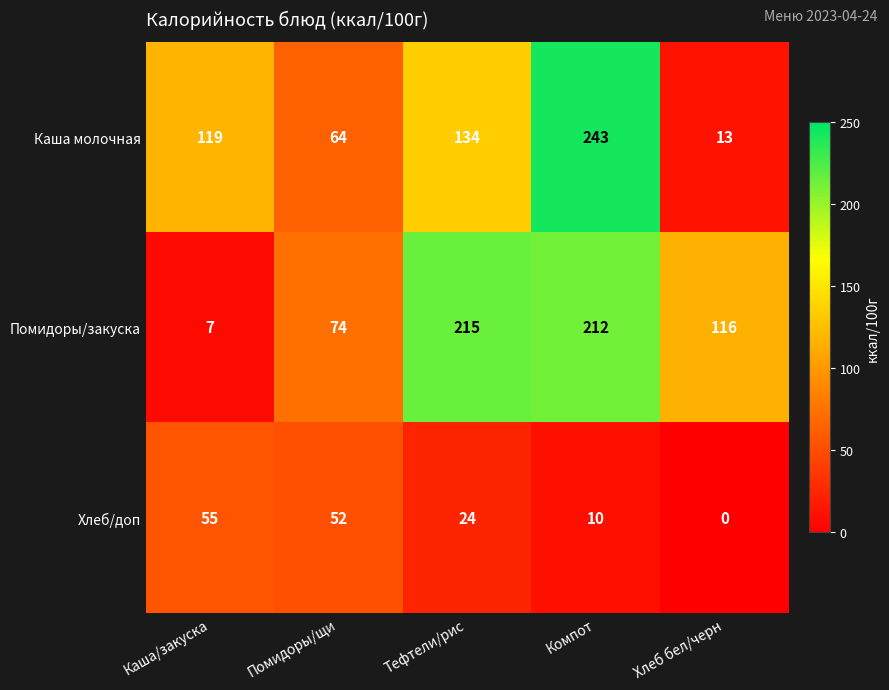

Is it true that Хлеб/доп equals 3 at Компот?

False